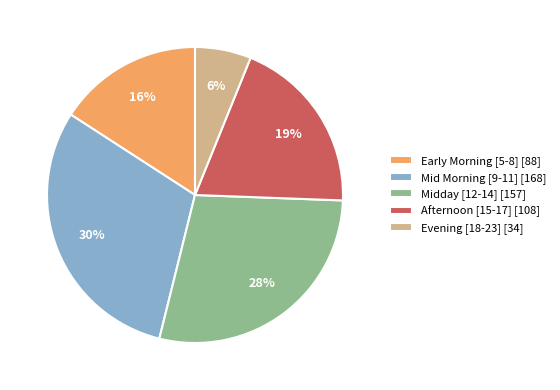

Do Midday [12-14] [157] and Evening [18-23] [34] together represent more than half of the pie?

No